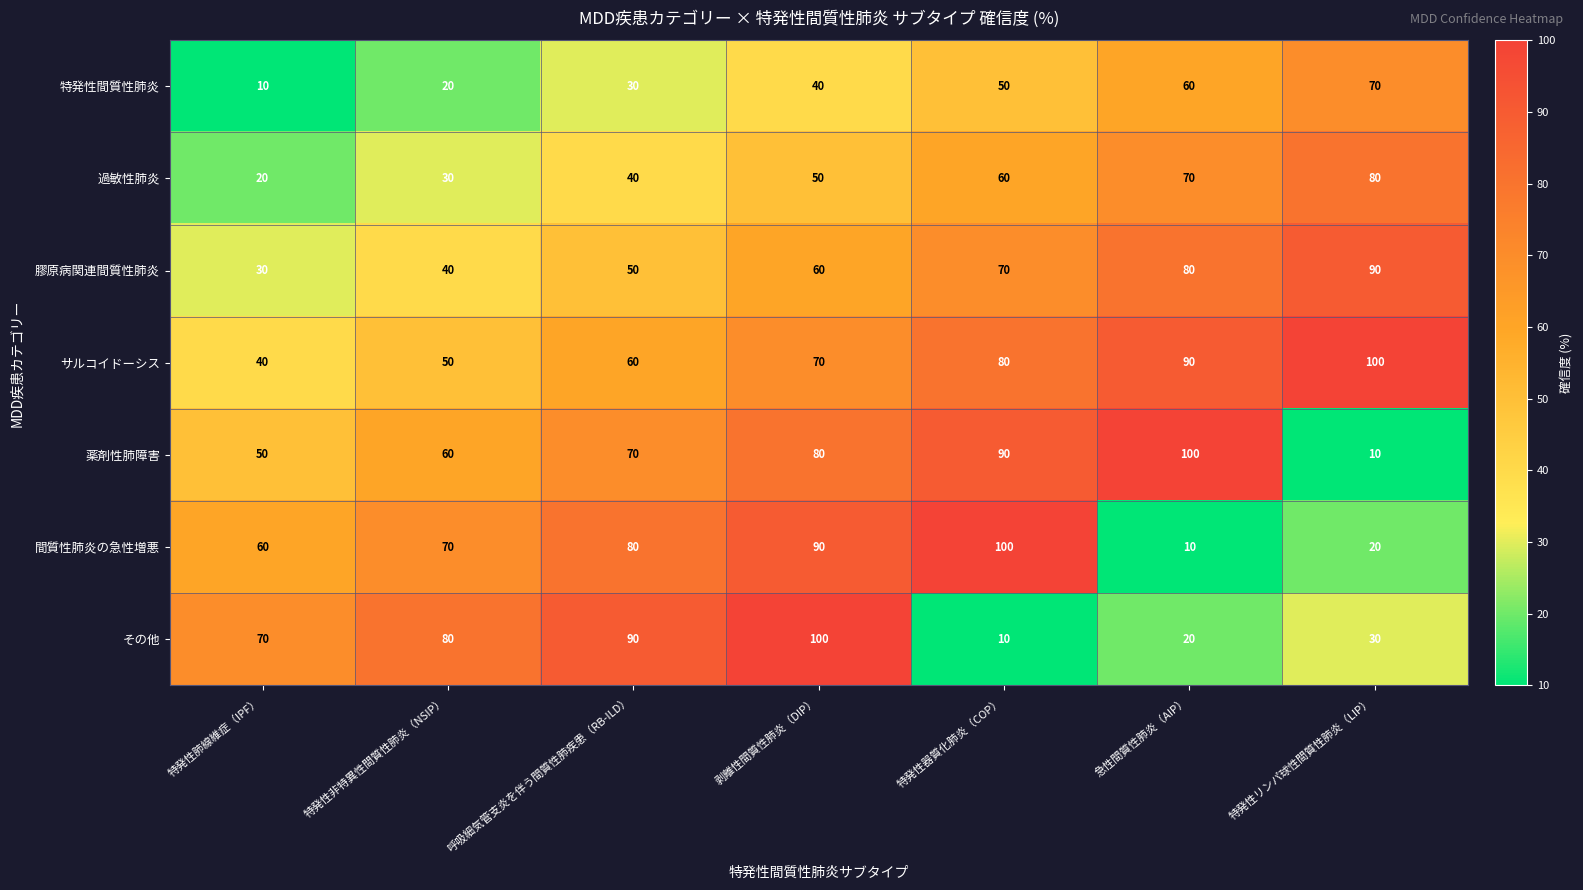

What is the sum of the 特発性間質性肺炎 values at 急性間質性肺炎（AIP） and 特発性器質化肺炎（COP）?

110